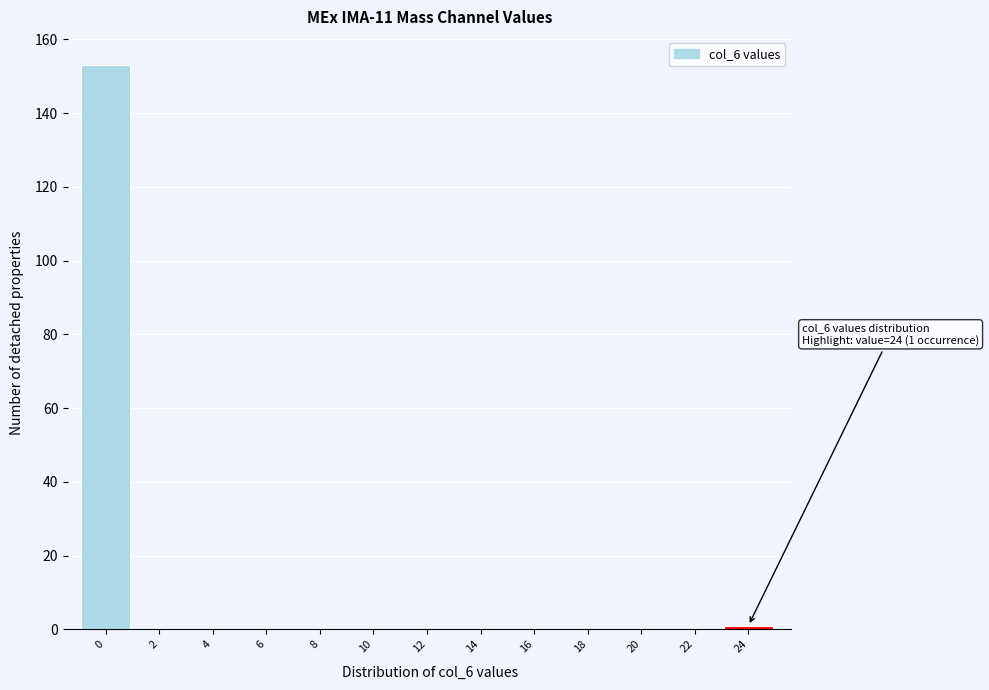

Reading left to right, extract all data points from this chart.

0=153	2=0	4=0	6=0	8=0	10=0	12=0	14=0	16=0	18=0	20=0	22=0	24=1